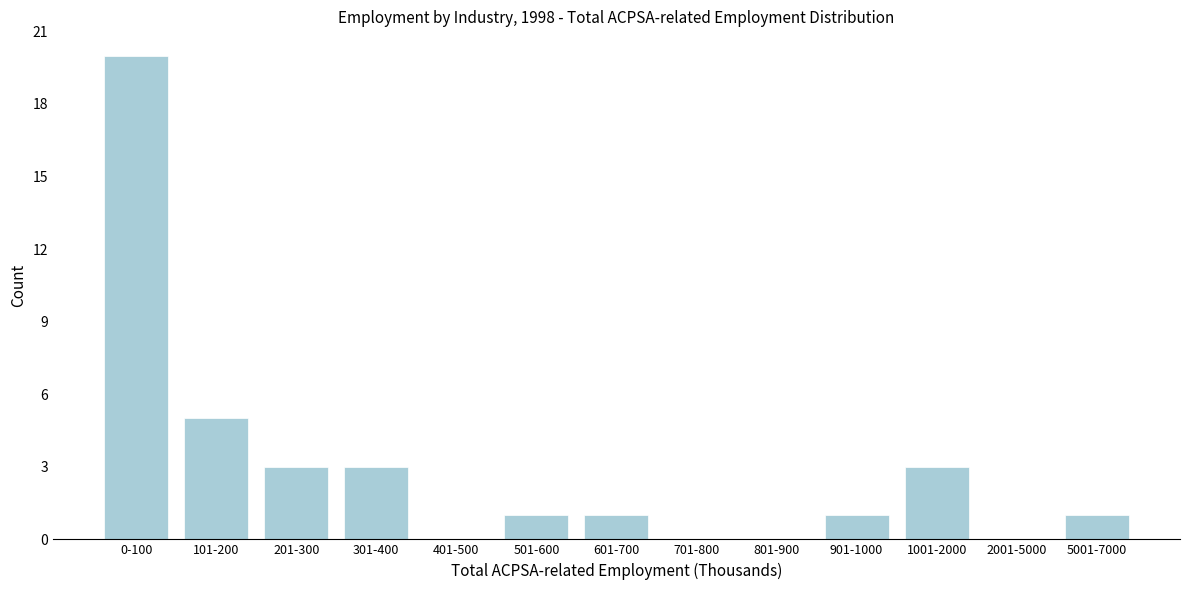

Reading left to right, extract all data points from this chart.

0-100=20	101-200=5	201-300=3	301-400=3	401-500=0	501-600=1	601-700=1	701-800=0	801-900=0	901-1000=1	1001-2000=3	2001-5000=0	5001-7000=1